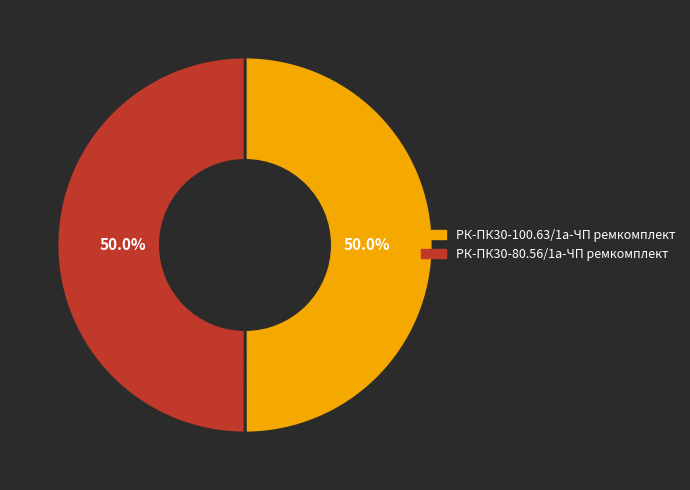

To the nearest percent, what is the average slice percentage?

50%